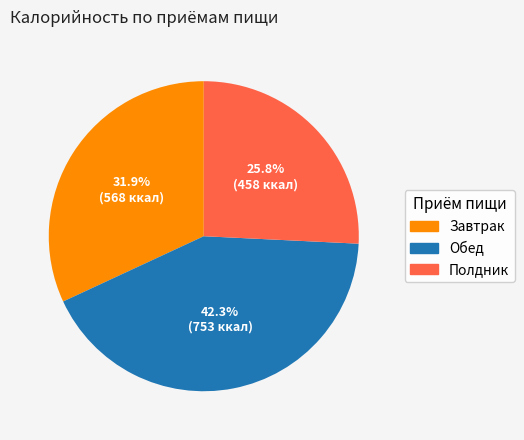

Is Обед the majority of the pie?

No